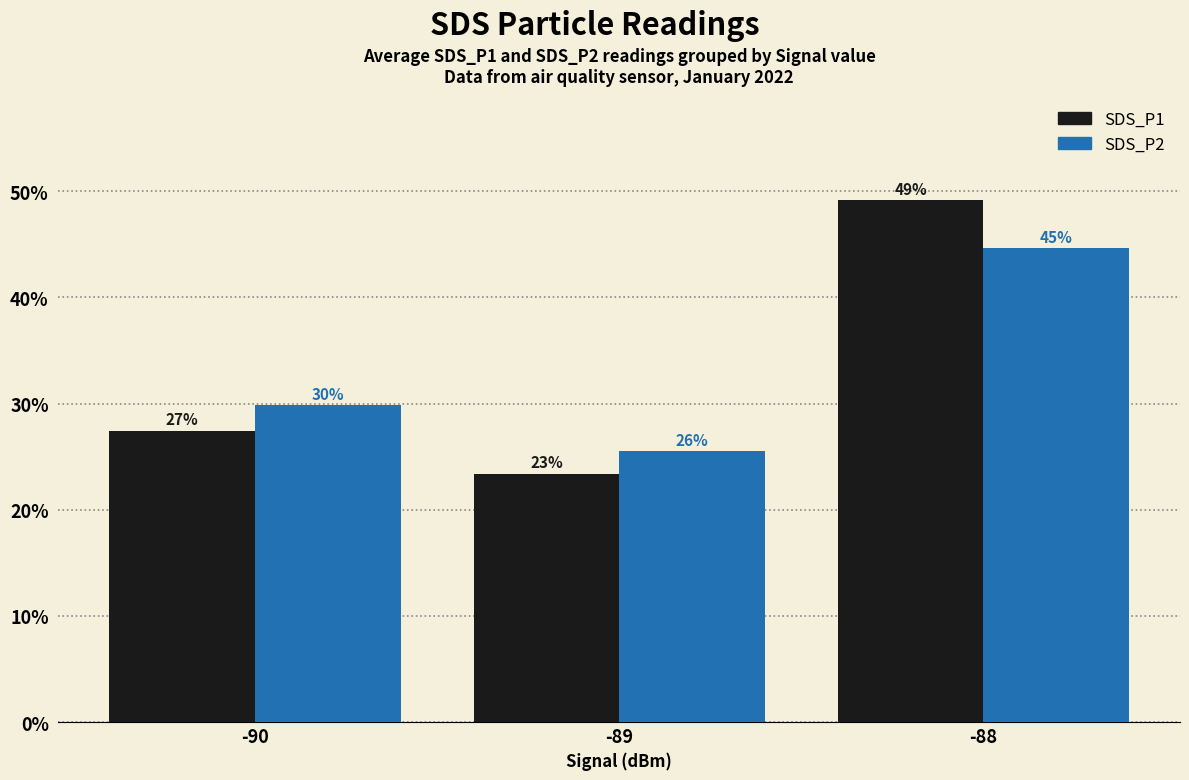

Which has a higher value, -88 or -89?

-88